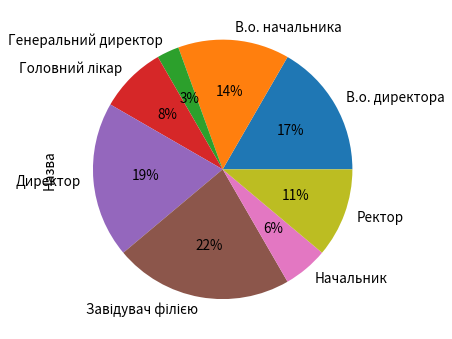

Between В.о. директора and В.о. начальника, which is larger?

В.о. директора